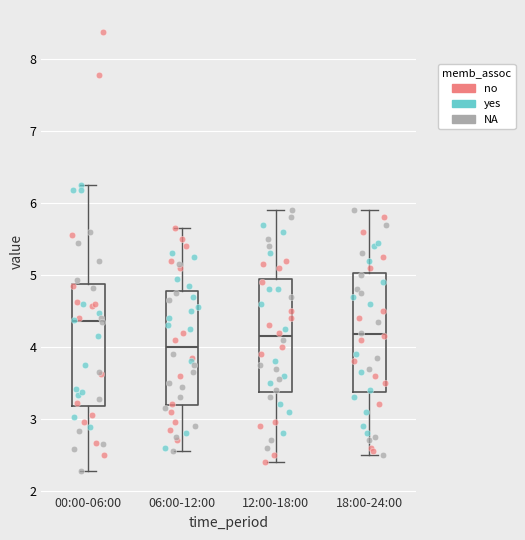

Reading left to right, read every box against the y-axis: the position of its median line, the range the box covers, and the ends of its whiskers. The values are not printed on the chart, so give them approximately, as read against the axis.

00:00-06:00: median 4.4, box 3.2 to 4.9, whiskers 2.3 to 6.3
06:00-12:00: median 4.0, box 3.2 to 4.8, whiskers 2.6 to 5.7
12:00-18:00: median 4.2, box 3.4 to 5.0, whiskers 2.4 to 5.9
18:00-24:00: median 4.2, box 3.4 to 5.0, whiskers 2.5 to 5.9